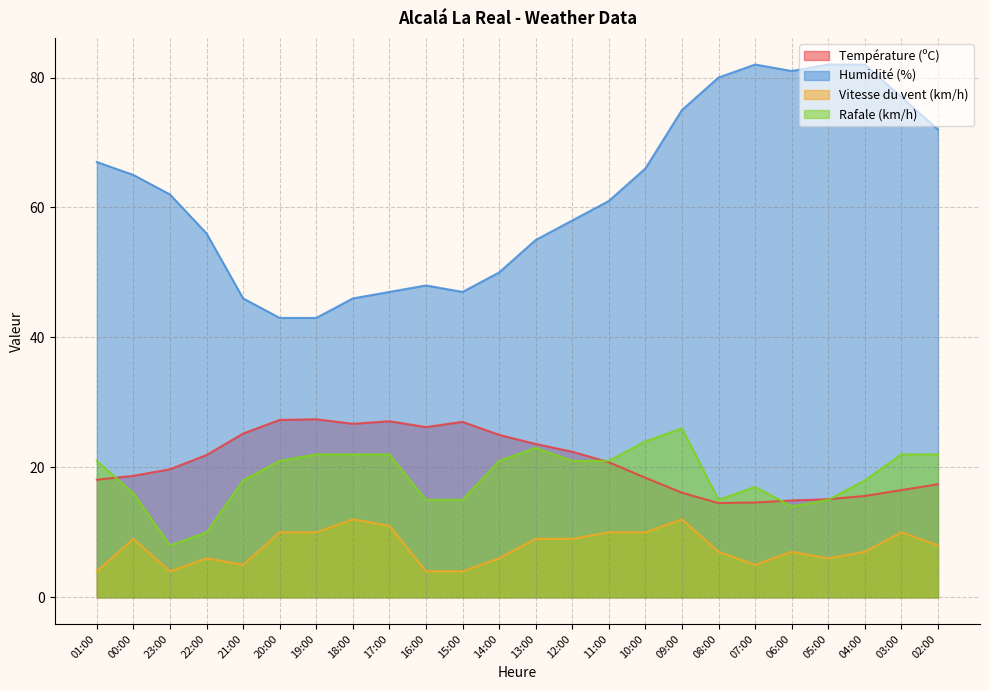

What is the value of the Rafale (km/h) point at the 23rd from the left?

22.0